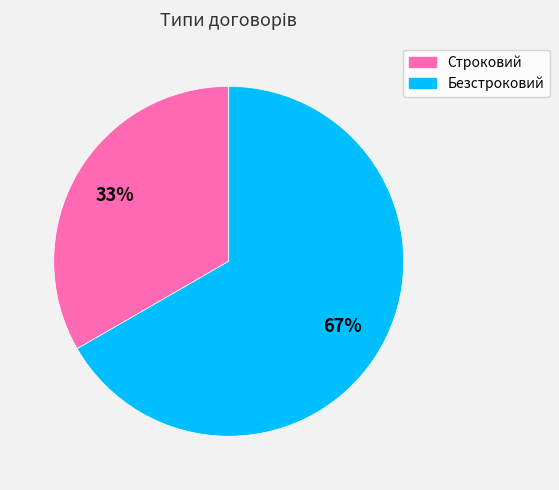

To the nearest percent, what percentage of the pie is Безстроковий?

67%